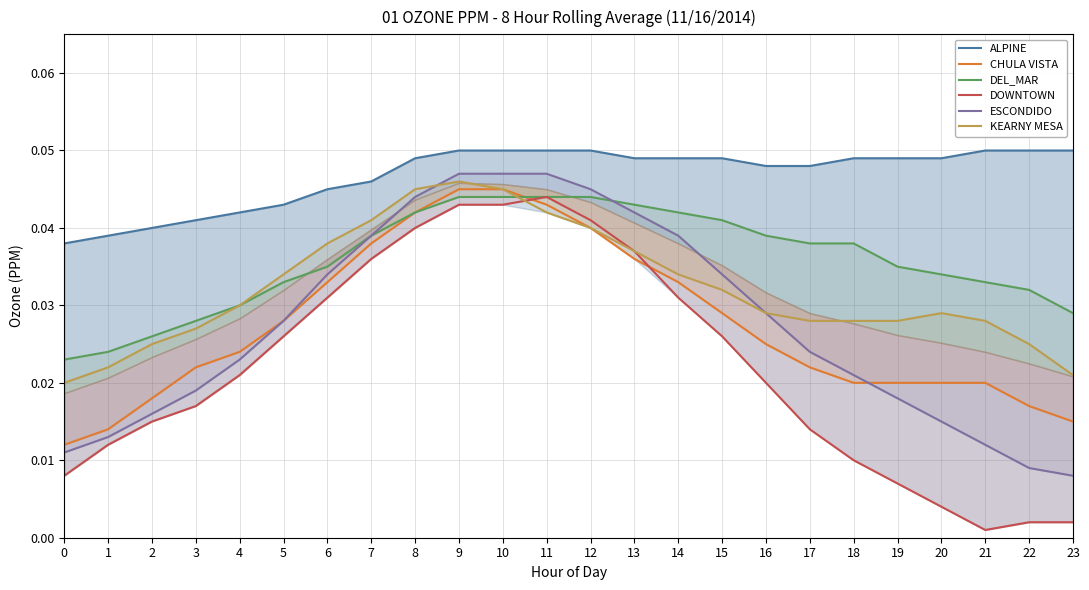

True or false: CHULA VISTA has a value of 0.0 at 18.

False